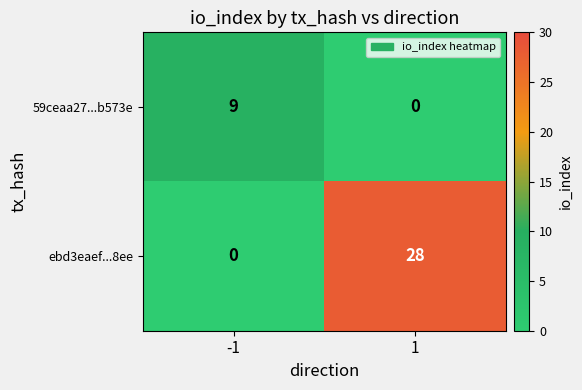

Which label corresponds to the largest value in the chart?

1